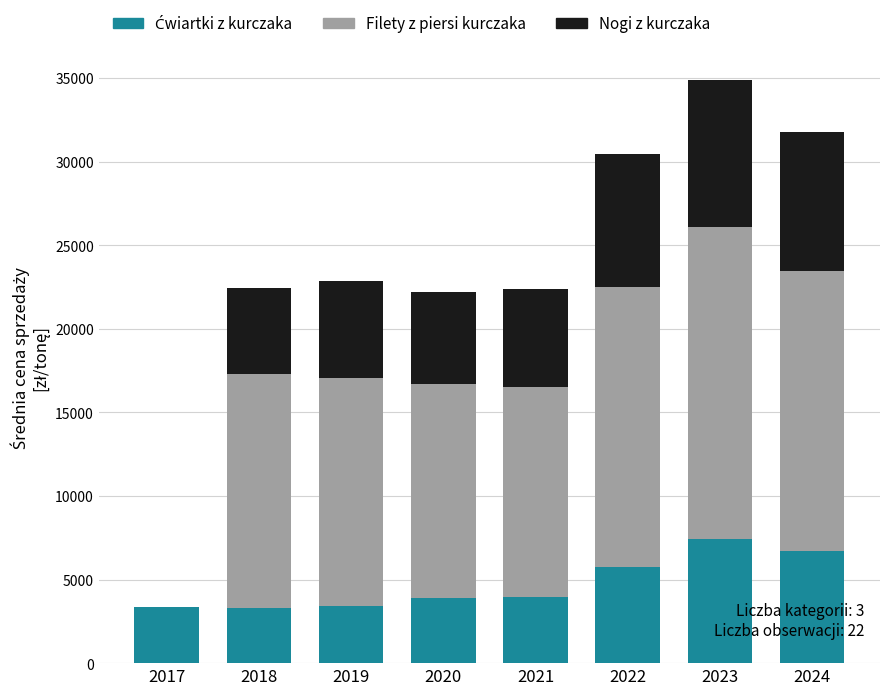

What is the total value across all series at 2022?

30470.6